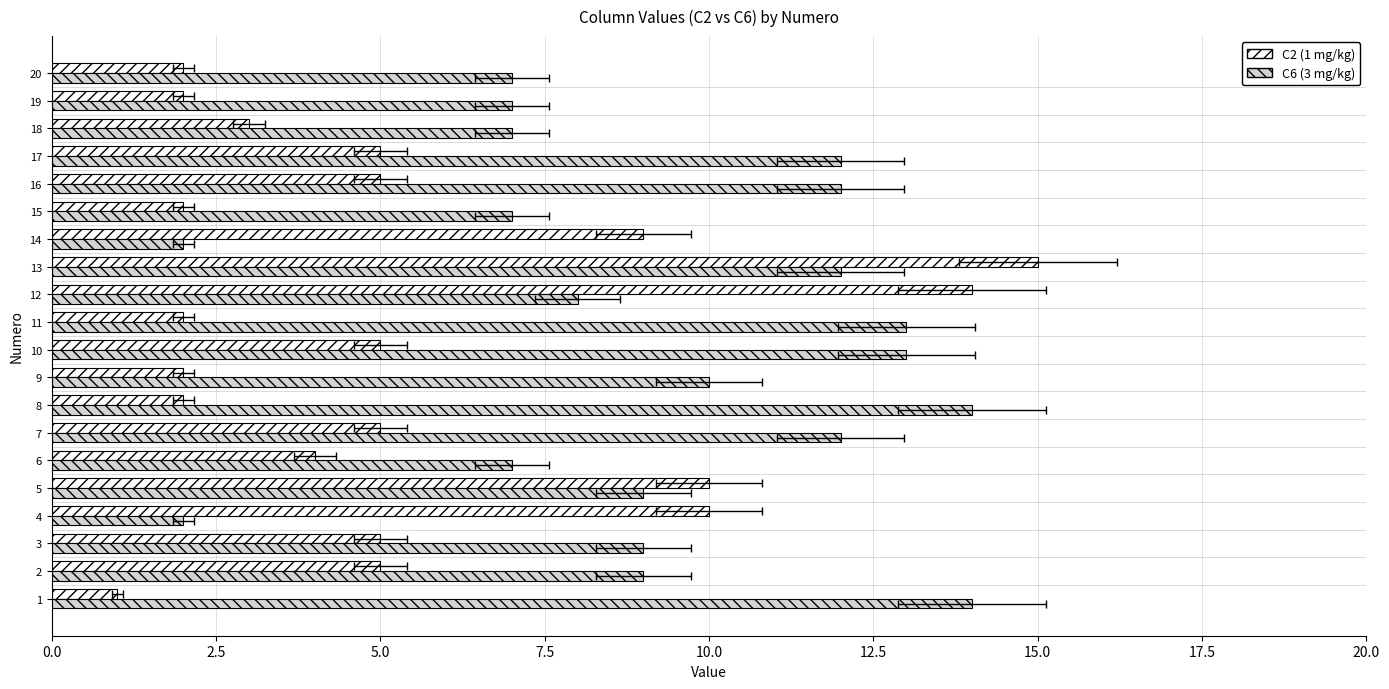

Between 1 and 14, which series saw the biggest shift?

C6 (3 mg/kg)